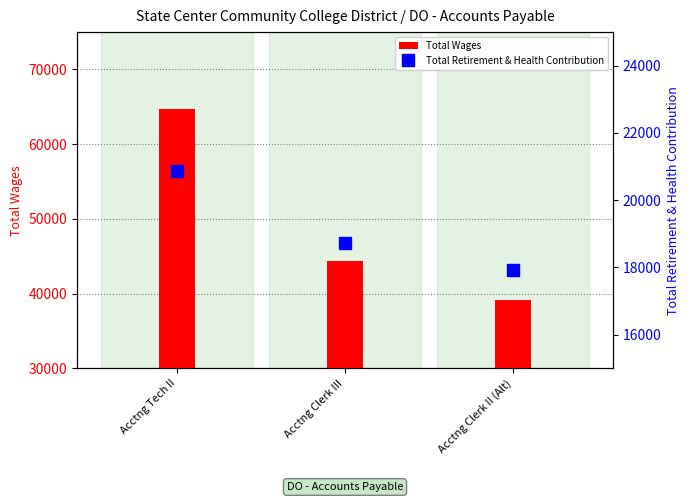

Reading right to left, what are all the values shown in this chart?

Total Wages: Acctng Clerk II (Alt)=39103	Acctng Clerk III=44383	Acctng Tech II=64689
Total Retirement & Health Contribution: Acctng Clerk II (Alt)=17928	Acctng Clerk III=18725	Acctng Tech II=20872